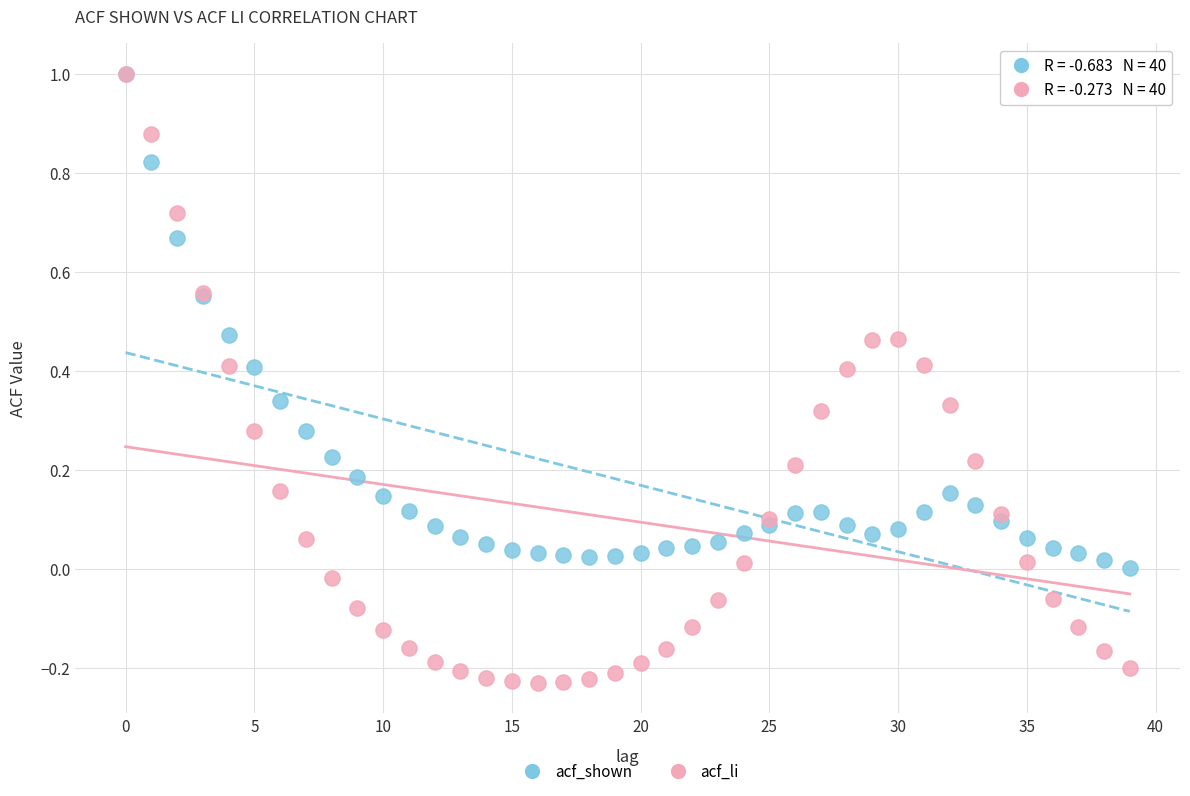

What are all the series names shown in the legend?

acf_shown, acf_li